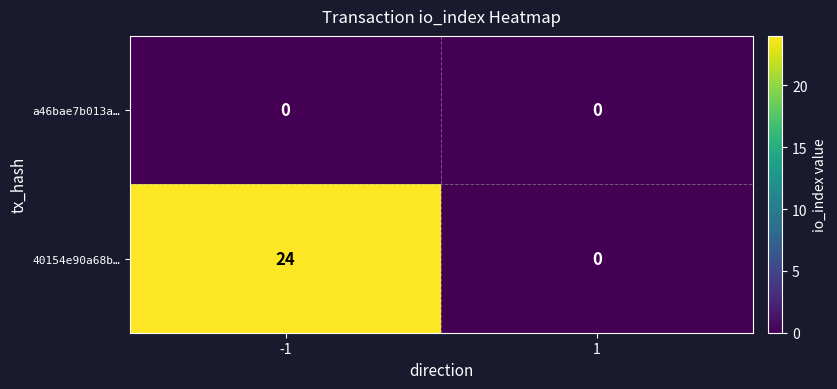

Which series has the largest range (max minus min)?

40154e90a68b…